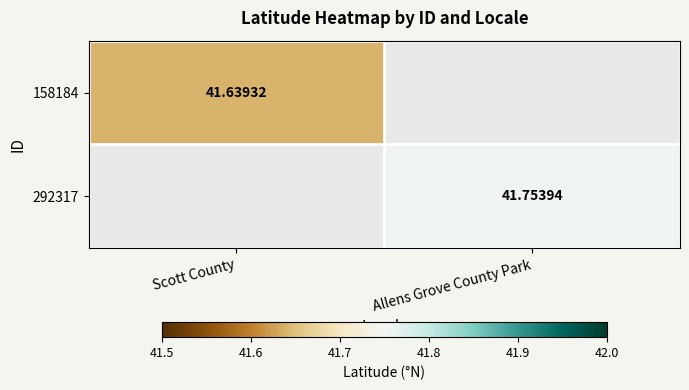

Where is 158184 nearest to the value 41?

Scott County